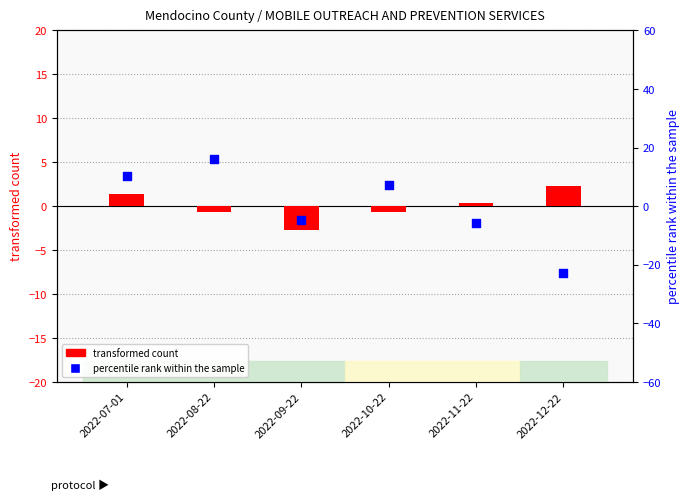

Which series has the largest Y range (max minus min)?

percentile rank within the sample